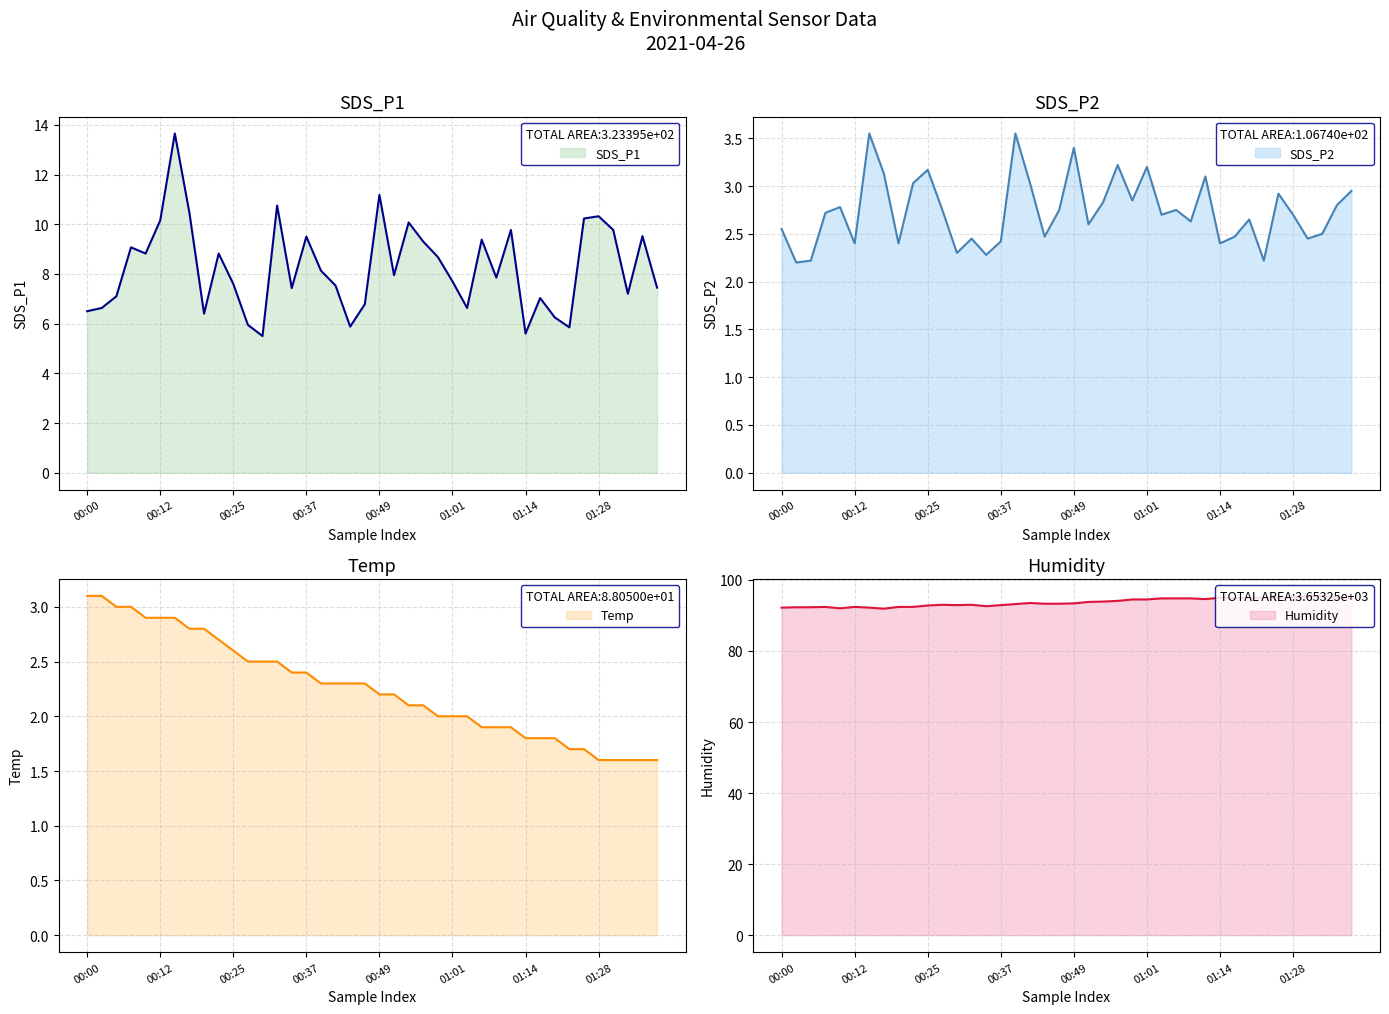

Reading left to right, what are all the values shown in this chart?

SDS_P1: 00:00=6.5	00:02=6.6	00:04=7.1	00:07=9.1	00:10=8.8	00:12=10.2	00:15=13.7	00:17=10.4	00:20=6.4	00:22=8.8	00:25=7.6	00:27=6.0	00:30=5.5	00:32=10.8	00:35=7.4	00:37=9.5	00:39=8.1	00:42=7.5	00:44=5.9	00:47=6.8	00:49=11.2	00:52=8.0	00:54=10.1	00:56=9.3	00:59=8.7	01:01=7.7	01:04=6.6	01:06=9.4	01:09=7.8	01:11=9.8	01:14=5.6	01:17=7.0	01:20=6.2	01:23=5.8	01:25=10.2	01:28=10.3	01:30=9.8	01:33=7.2	01:35=9.5	01:38=7.5
SDS_P2: 00:00=2.5	00:02=2.2	00:04=2.2	00:07=2.7	00:10=2.8	00:12=2.4	00:15=3.5	00:17=3.1	00:20=2.4	00:22=3.0	00:25=3.2	00:27=2.8	00:30=2.3	00:32=2.5	00:35=2.3	00:37=2.4	00:39=3.5	00:42=3.0	00:44=2.5	00:47=2.8	00:49=3.4	00:52=2.6	00:54=2.8	00:56=3.2	00:59=2.9	01:01=3.2	01:04=2.7	01:06=2.8	01:09=2.6	01:11=3.1	01:14=2.4	01:17=2.5	01:20=2.6	01:23=2.2	01:25=2.9	01:28=2.7	01:30=2.5	01:33=2.5	01:35=2.8	01:38=3.0
Temp: 00:00=3.1	00:02=3.1	00:04=3.0	00:07=3.0	00:10=2.9	00:12=2.9	00:15=2.9	00:17=2.8	00:20=2.8	00:22=2.7	00:25=2.6	00:27=2.5	00:30=2.5	00:32=2.5	00:35=2.4	00:37=2.4	00:39=2.3	00:42=2.3	00:44=2.3	00:47=2.3	00:49=2.2	00:52=2.2	00:54=2.1	00:56=2.1	00:59=2.0	01:01=2.0	01:04=2.0	01:06=1.9	01:09=1.9	01:11=1.9	01:14=1.8	01:17=1.8	01:20=1.8	01:23=1.7	01:25=1.7	01:28=1.6	01:30=1.6	01:33=1.6	01:35=1.6	01:38=1.6
Humidity: 00:00=92.2	00:02=92.3	00:04=92.3	00:07=92.4	00:10=92.0	00:12=92.4	00:15=92.2	00:17=91.9	00:20=92.4	00:22=92.4	00:25=92.8	00:27=93.0	00:30=92.9	00:32=93.0	00:35=92.6	00:37=92.9	00:39=93.2	00:42=93.5	00:44=93.3	00:47=93.3	00:49=93.4	00:52=93.8	00:54=93.9	00:56=94.1	00:59=94.5	01:01=94.5	01:04=94.8	01:06=94.8	01:09=94.8	01:11=94.6	01:14=95.0	01:17=94.9	01:20=94.9	01:23=95.0	01:25=95.0	01:28=95.1	01:30=95.3	01:33=95.5	01:35=95.0	01:38=94.9